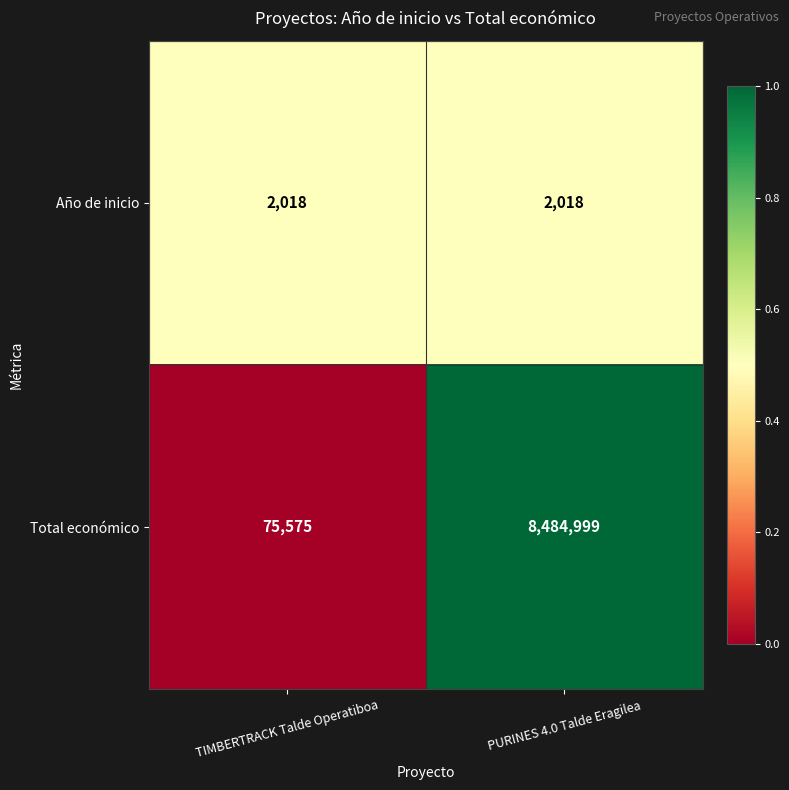

Which series has the widest spread of values?

Total económico